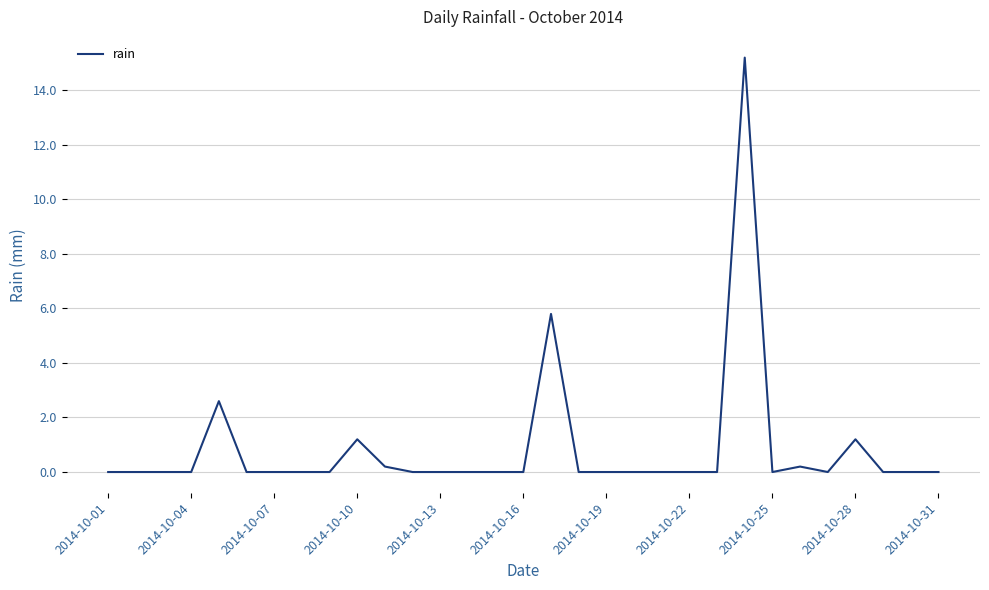

Reading left to right, what are all the values shown in this chart?

0.0	0.0	0.0	0.0	2.6	0.0	0.0	0.0	0.0	1.2	0.2	0.0	0.0	0.0	0.0	0.0	5.8	0.0	0.0	0.0	0.0	0.0	0.0	15.2	0.0	0.2	0.0	1.2	0.0	0.0	0.0